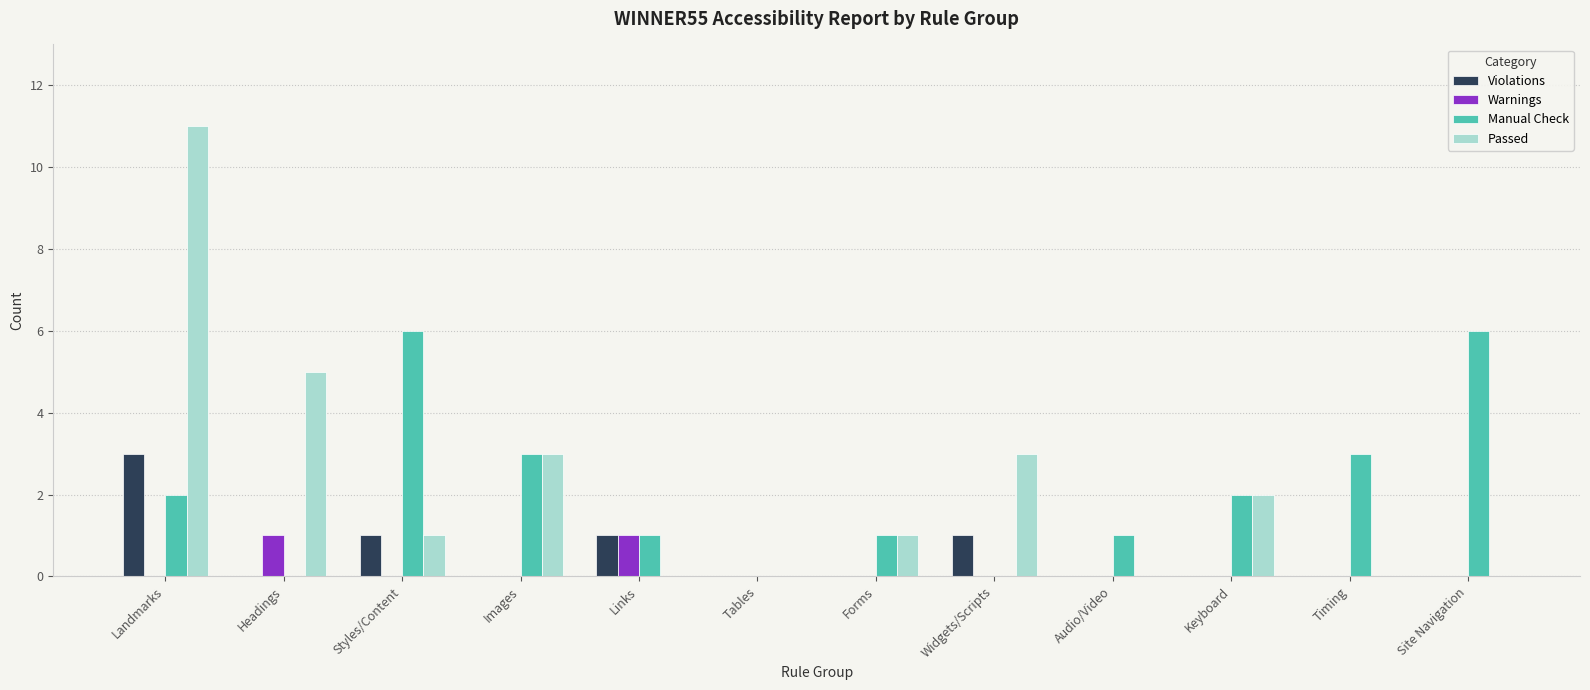

Is it true that Violations equals 2 at Headings?

False